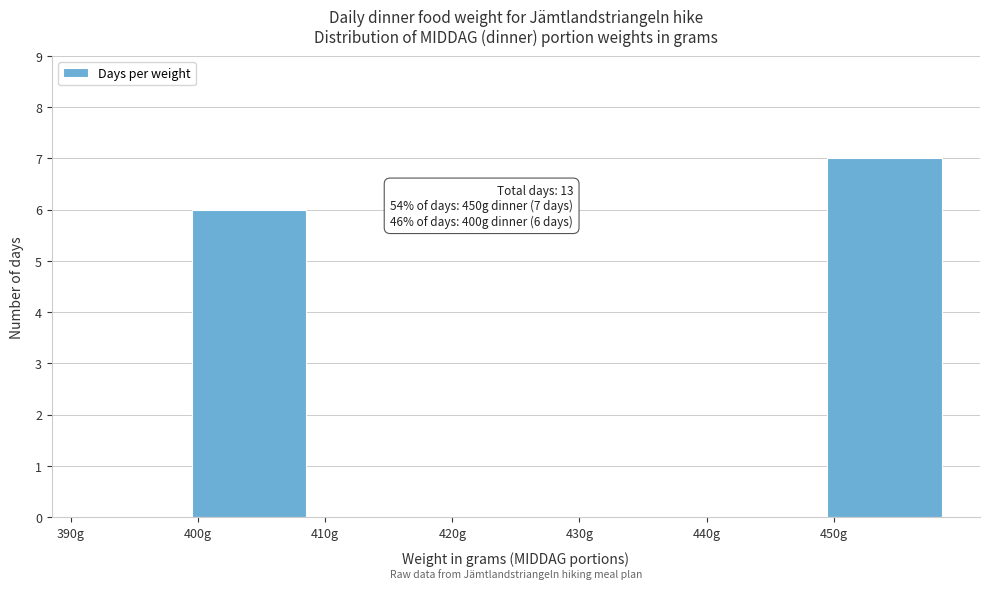

Over which range of the x-axis is the bar tallest?

450 to 460